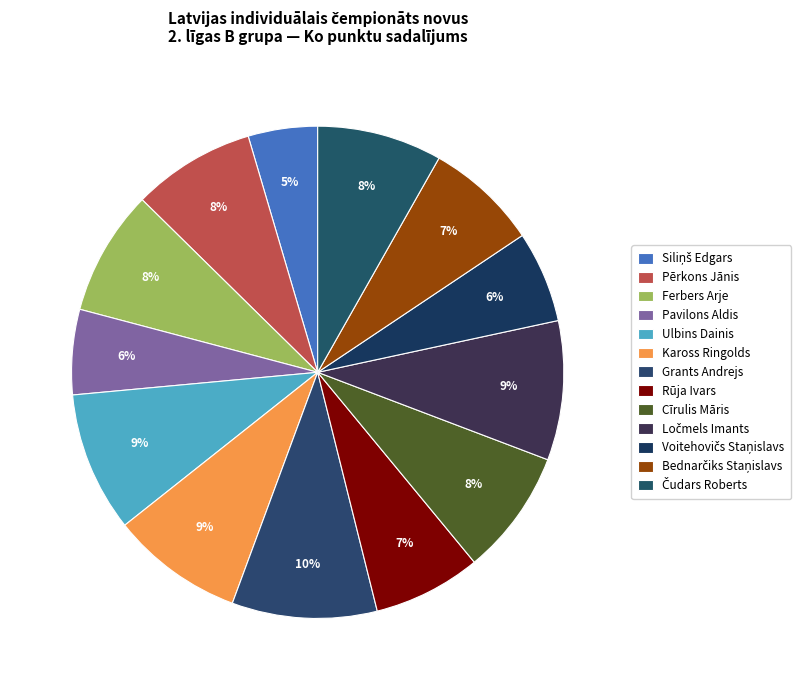

Rank the categories by value from highest to lowest.

Grants Andrejs, Ulbins Dainis, Ločmels Imants, Kaross Ringolds, Ferbers Arje, Cīrulis Māris, Čudars Roberts, Pērkons Jānis, Bednarčiks Staņislavs, Rūja Ivars, Voitehovičs Staņislavs, Pavilons Aldis, Siliņš Edgars